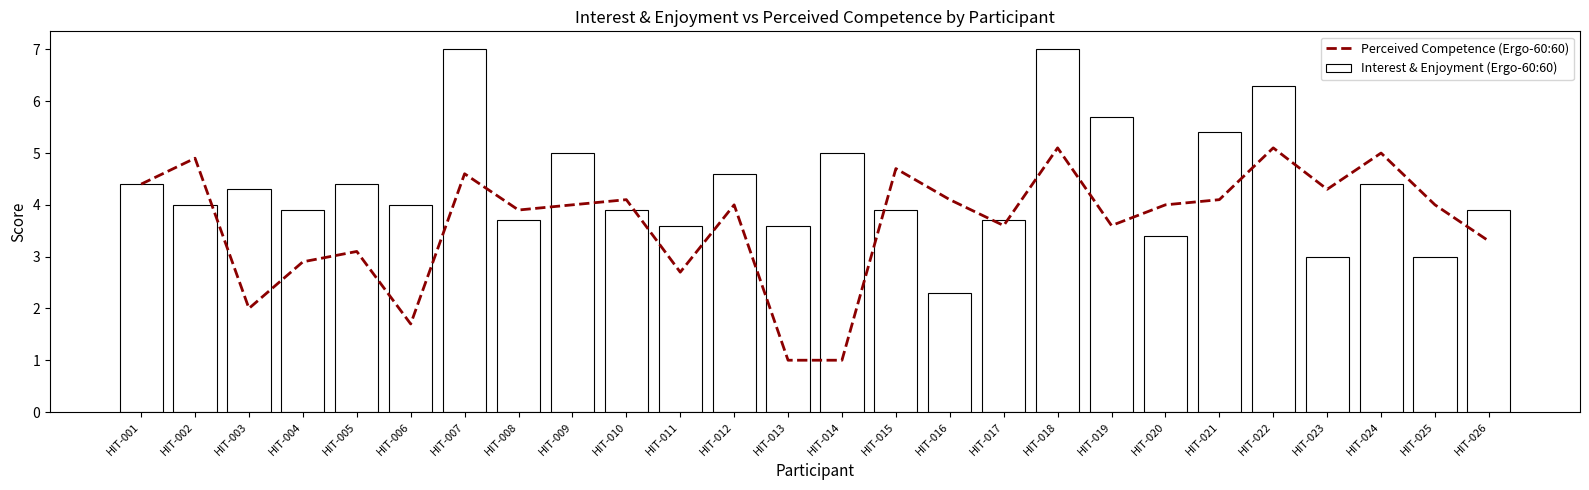

Which label corresponds to the largest value in the chart?

HIT-007